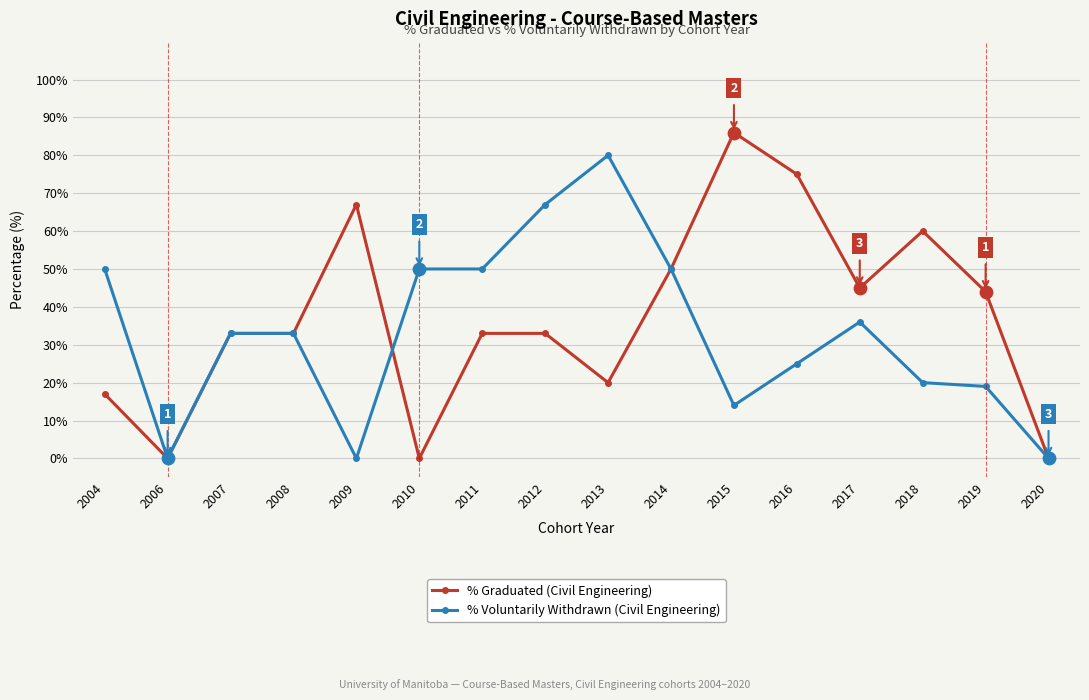

What is the difference between the highest and lowest values at 2012?

34